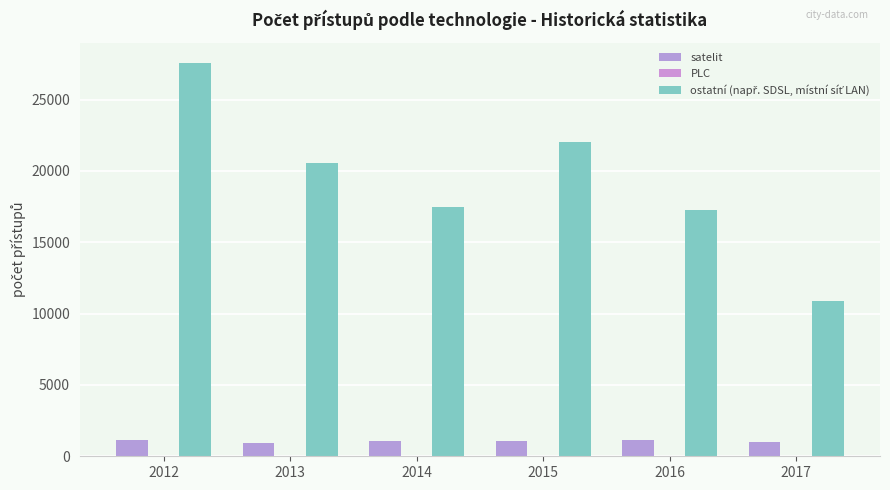

Count the number of categories in the chart.

6